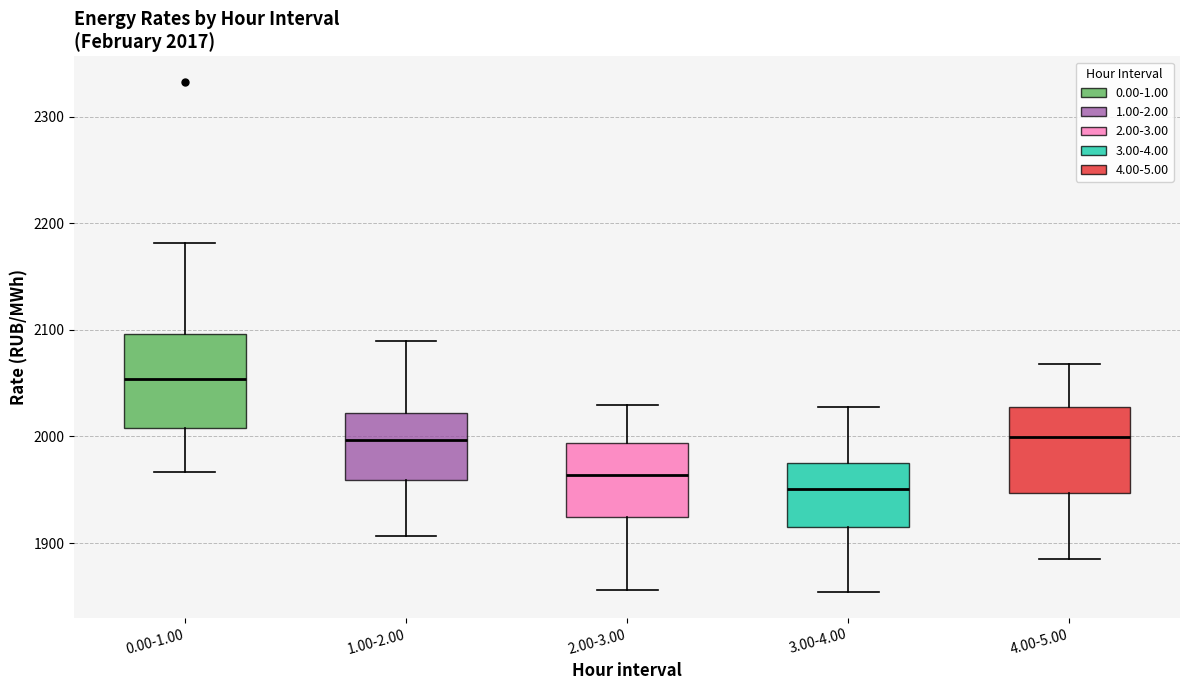

Which box has the highest median line?

0.00-1.00